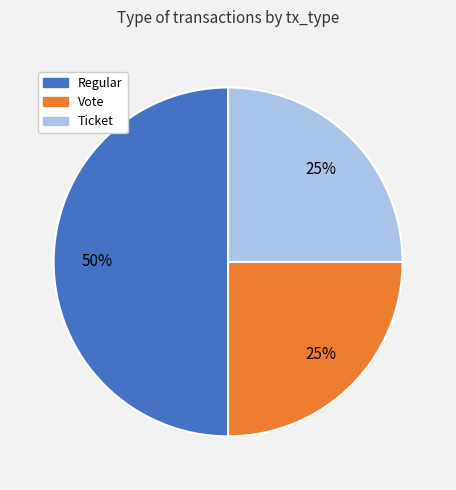

Which category has the biggest portion of the pie?

Regular